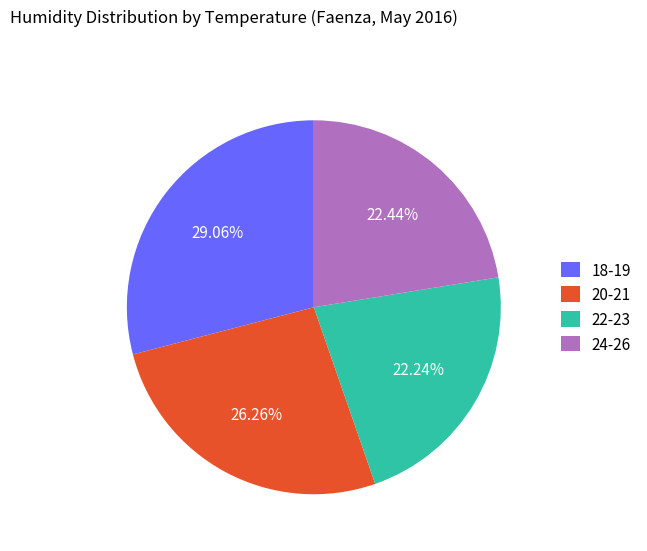

To the nearest percent, what is the difference between the largest and smallest slice percentages?

7%